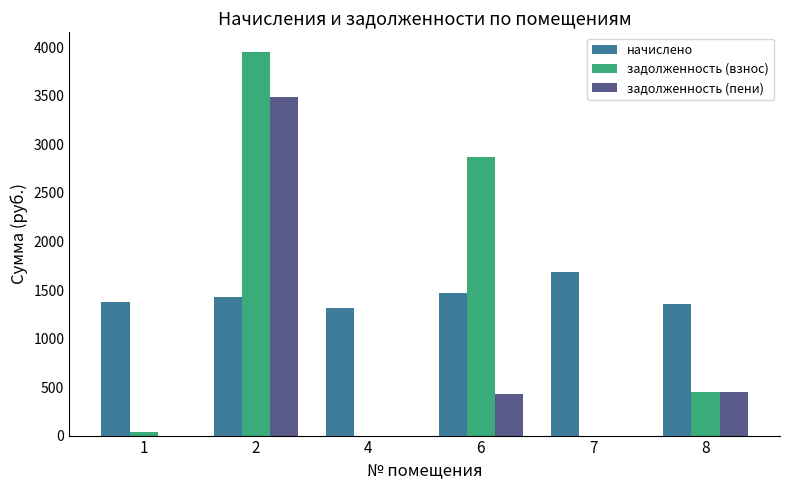

Which series has the largest total across all categories?

начислено